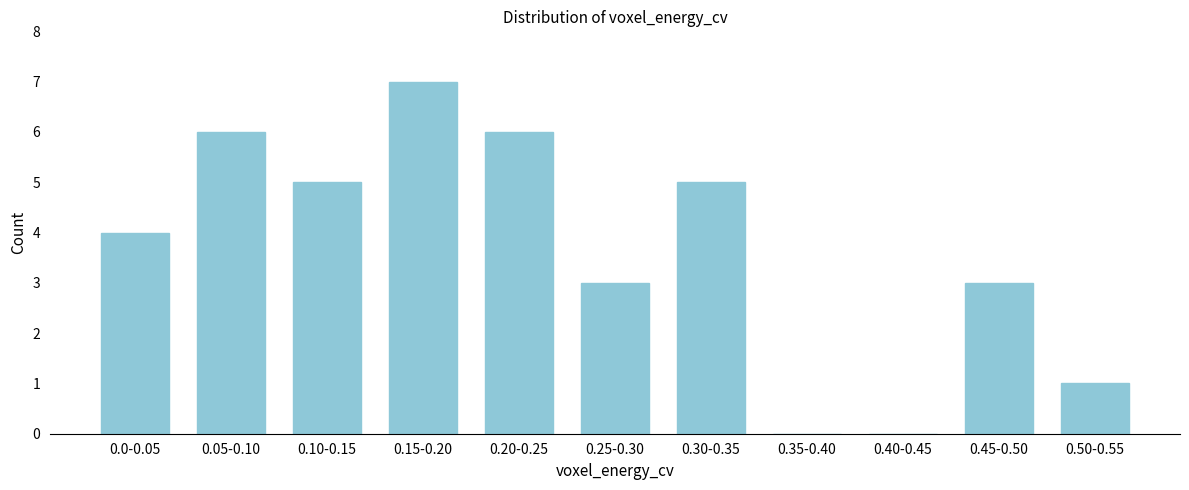

Reading left to right, transcribe all the data shown in this chart.

0.0-0.05=4	0.05-0.10=6	0.10-0.15=5	0.15-0.20=7	0.20-0.25=6	0.25-0.30=3	0.30-0.35=5	0.35-0.40=0	0.40-0.45=0	0.45-0.50=3	0.50-0.55=1